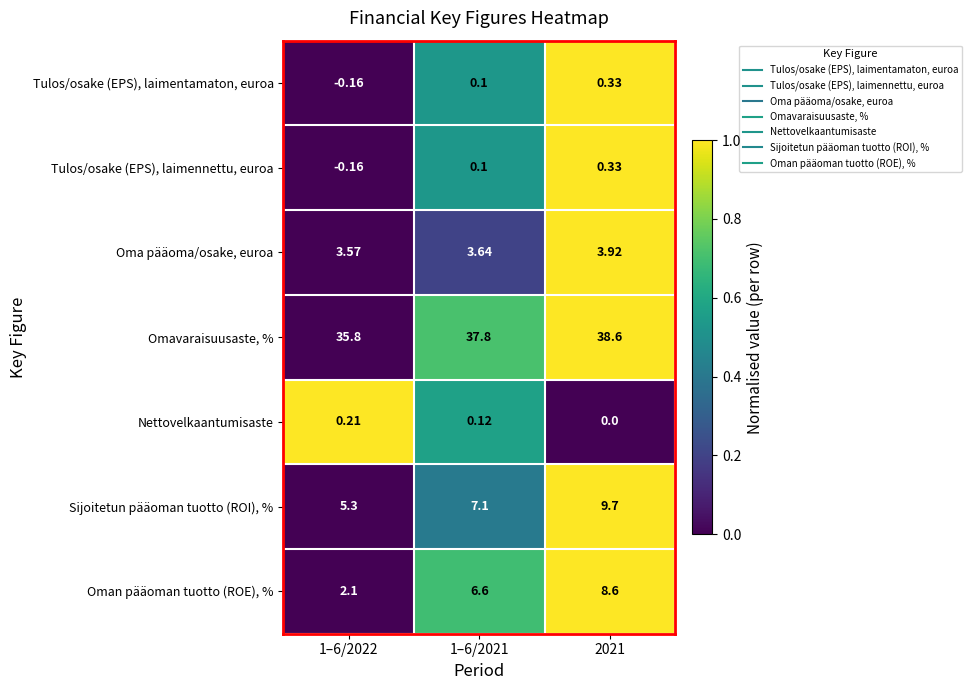

Which series has the largest range (max minus min)?

Oman pääoman tuotto (ROE), %